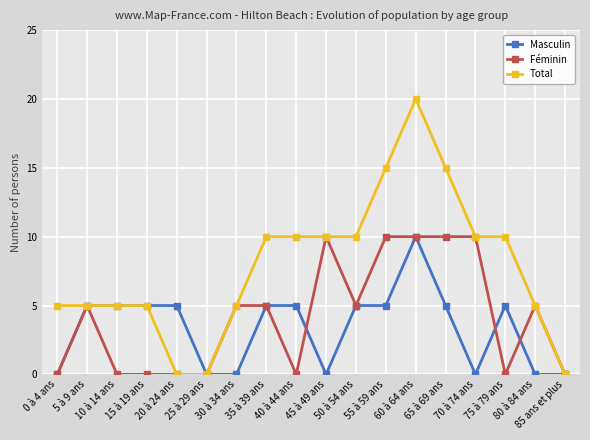

Rank the series by their average value, from lowest to highest.

Masculin, Féminin, Total